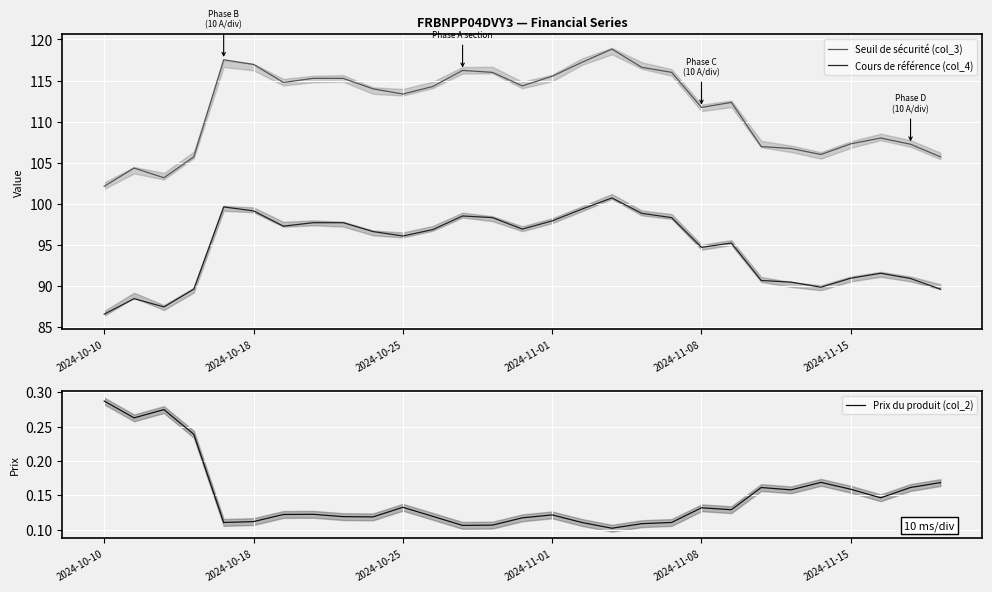

True or false: Seuil de sécurité (col_3) has a value of 167.4 at 8.

False